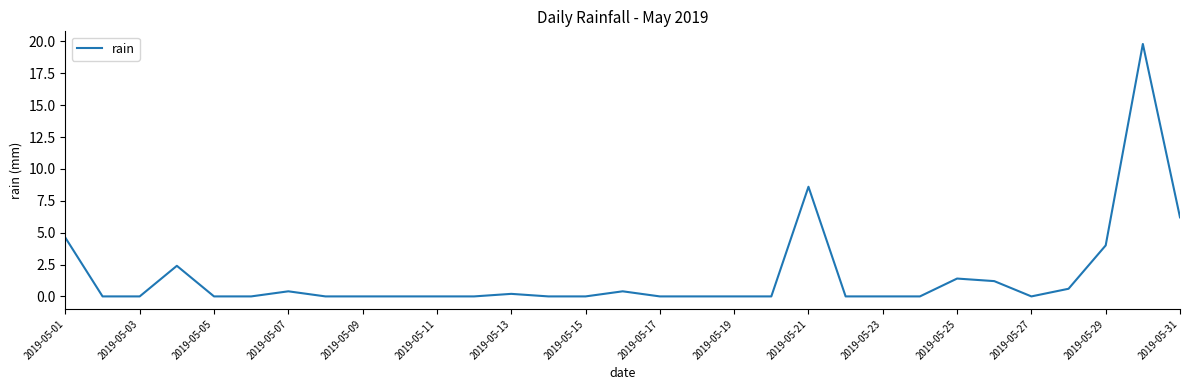

Reading left to right, list all the values displayed in this chart.

4.6	0.0	0.0	2.4	0.0	0.0	0.4	0.0	0.0	0.0	0.0	0.0	0.2	0.0	0.0	0.4	0.0	0.0	0.0	0.0	8.6	0.0	0.0	0.0	1.4	1.2	0.0	0.6	4.0	19.8	6.2